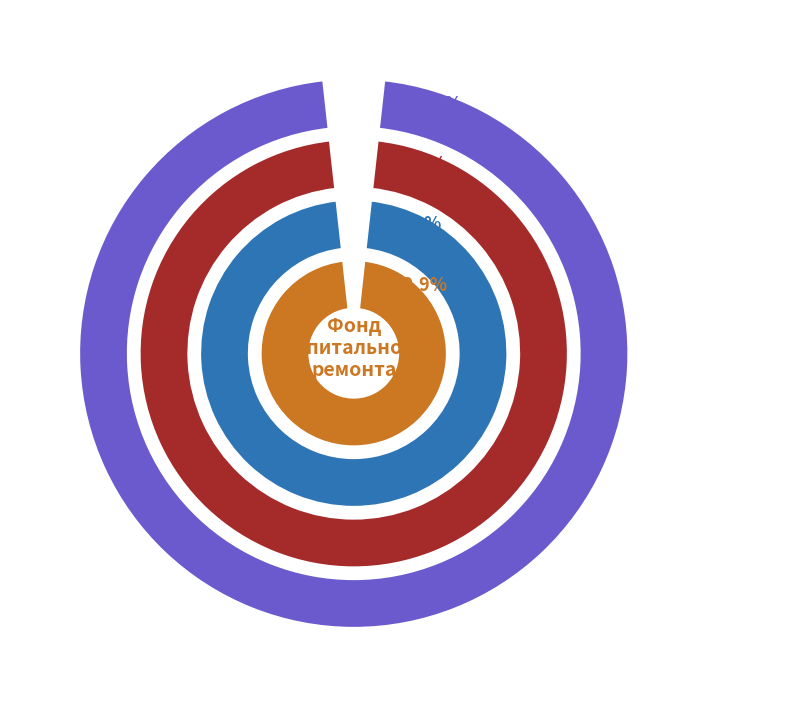

True or false: Остаток на начало accounts for 47% of the total.

True